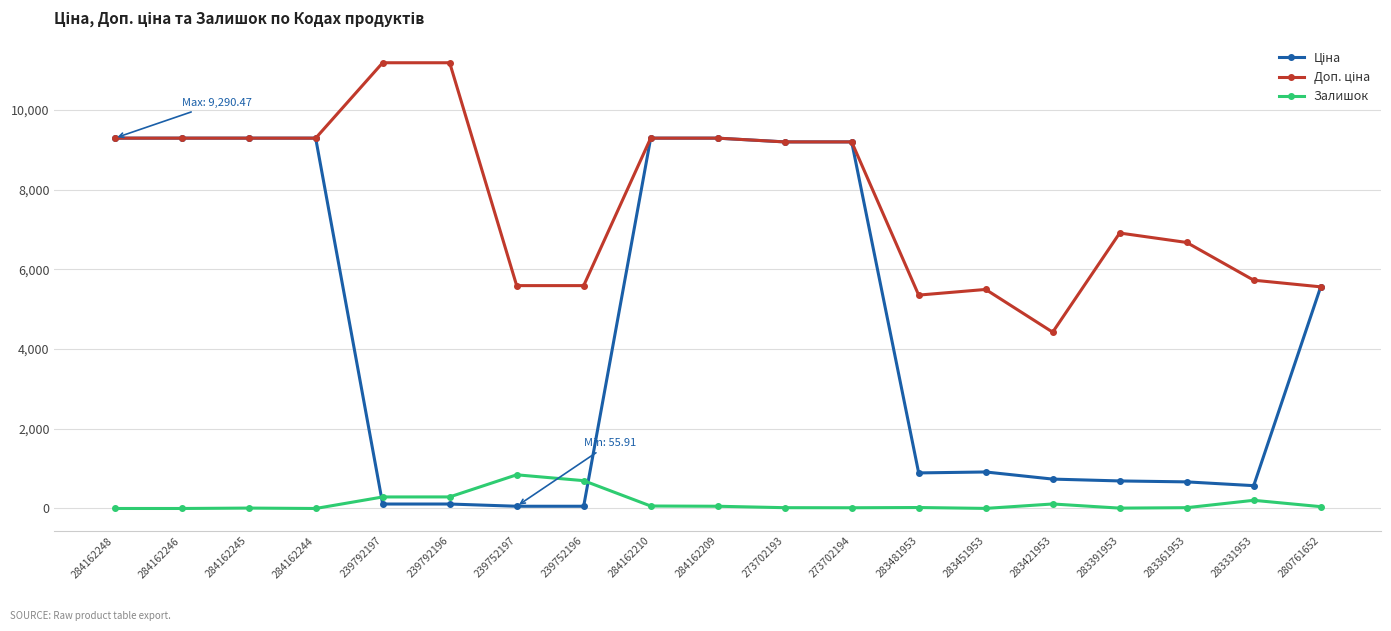

The Залишок series shows 369.8 at 239752197. True or false?

False